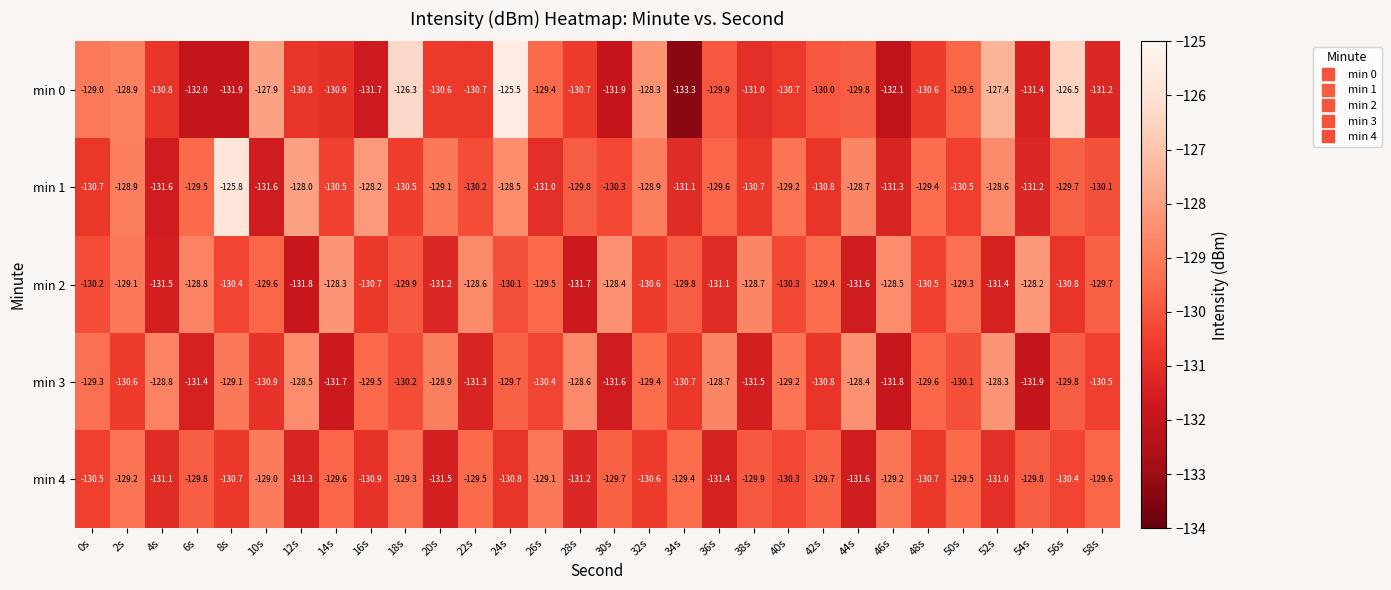

How many distinct data groups are displayed?

5